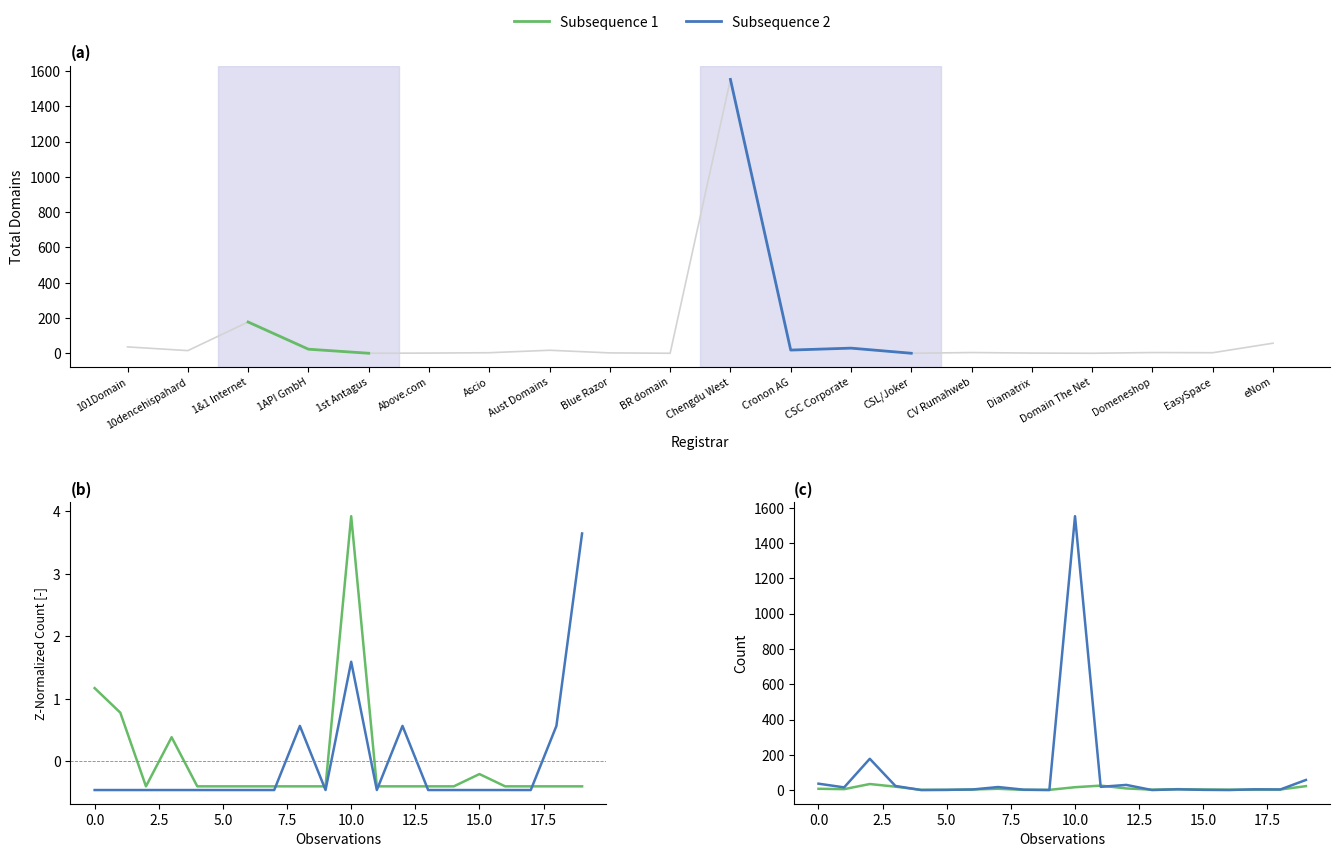

What is the total value across all series at Domain The Net?

4